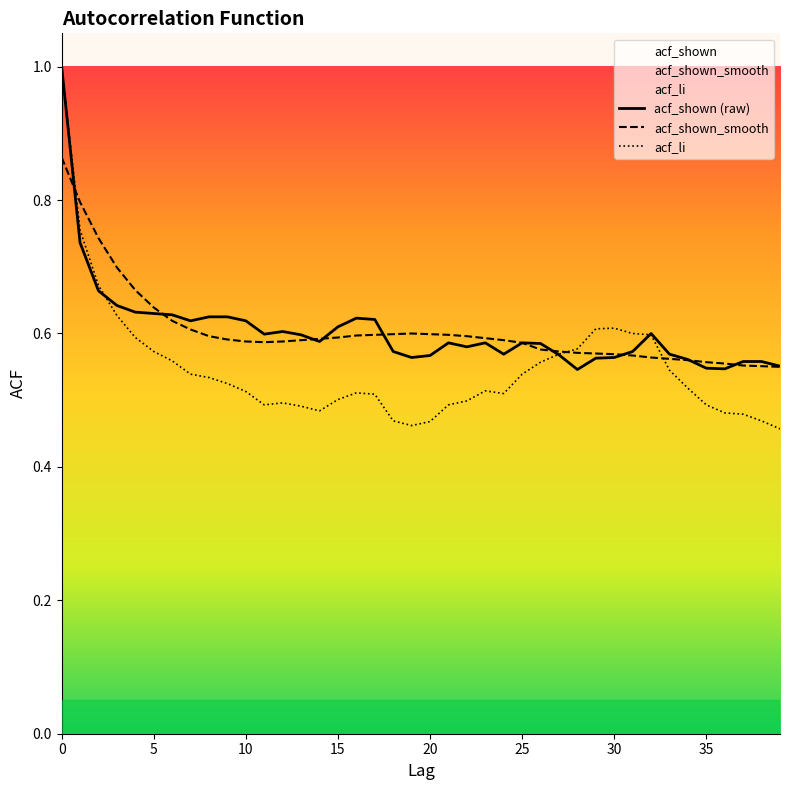

Between which two adjacent categories do acf_li and acf_shown_smooth first intersect?

0 and 1